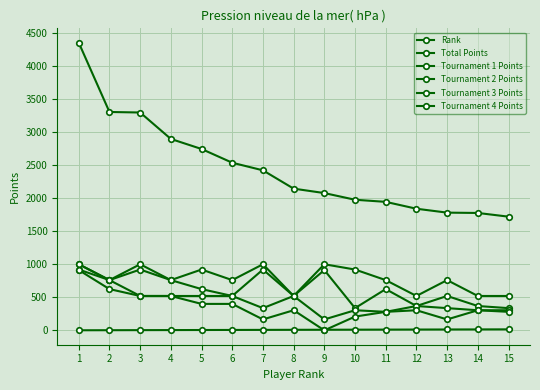

Does the chart have visible grid lines?

Yes